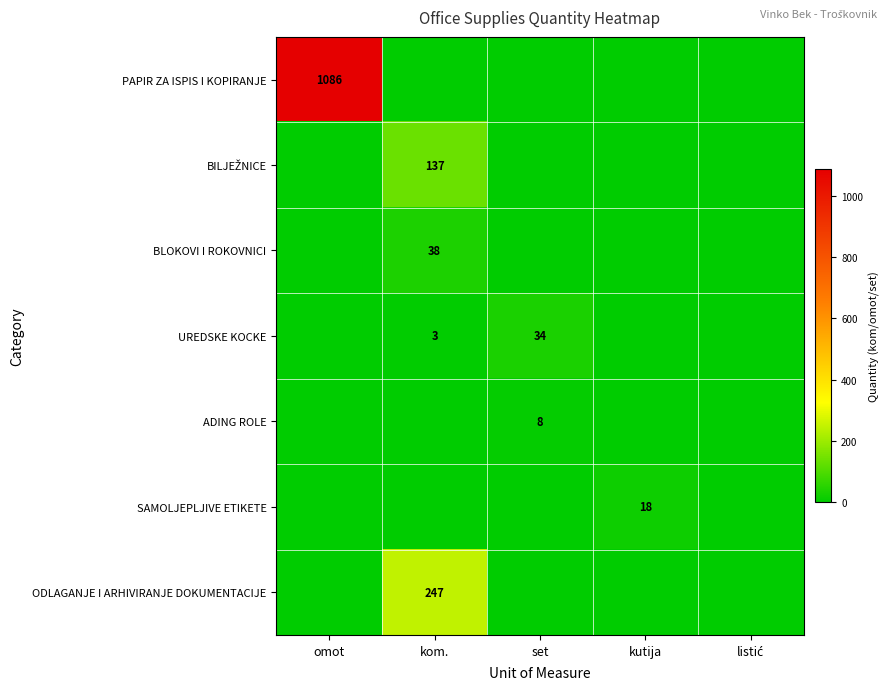

The PAPIR ZA ISPIS I KOPIRANJE series shows 1086 at omot. True or false?

True